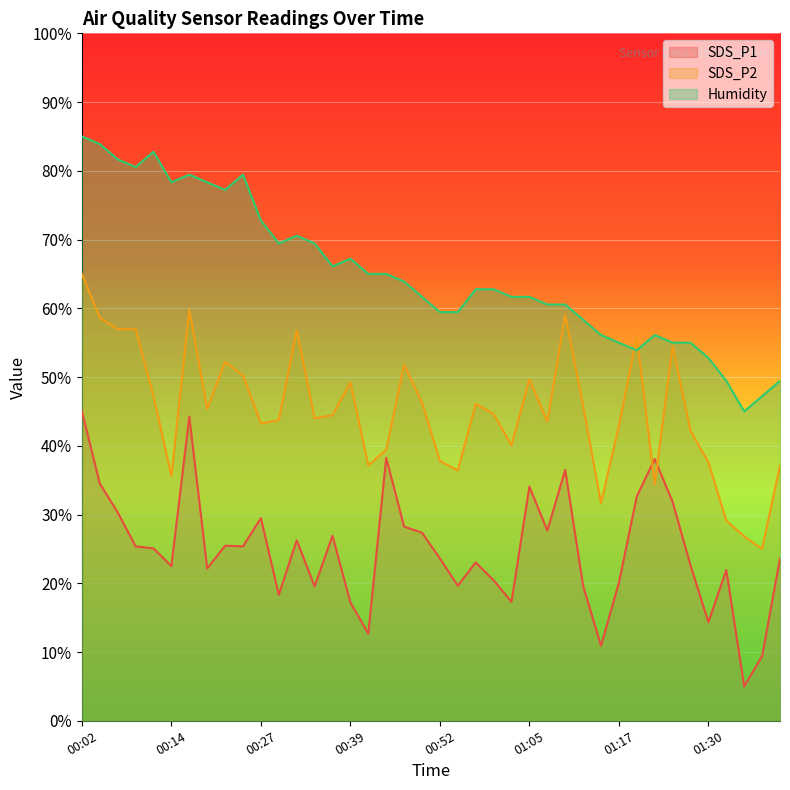

At which category is the sum across all series the highest?

00:02